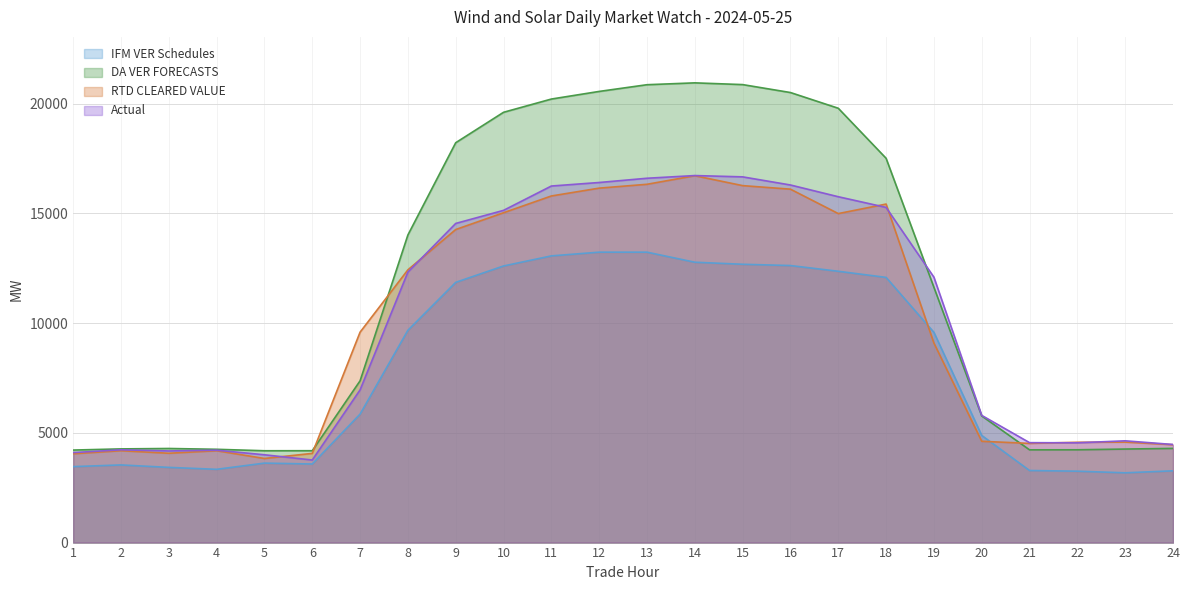

How many series are shown in this chart?

4